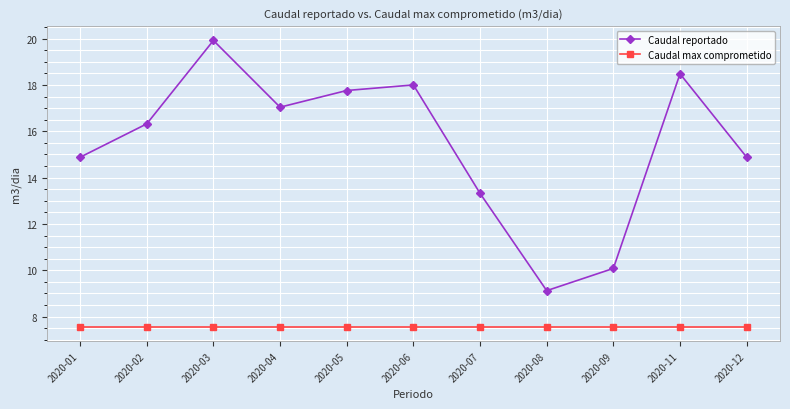

True or false: Caudal reportado and Caudal max comprometido cross at least once.

False